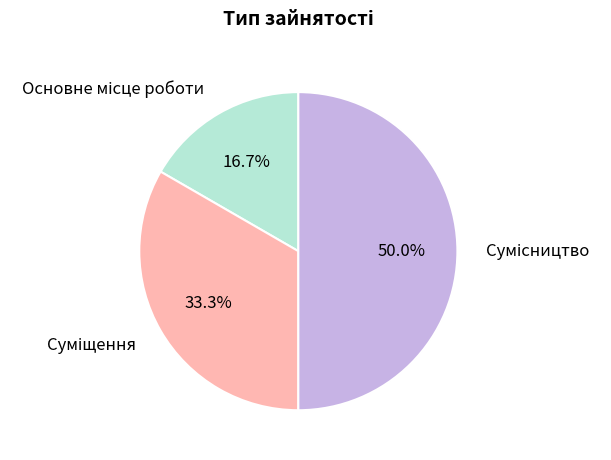

How many segments does this pie chart have?

3